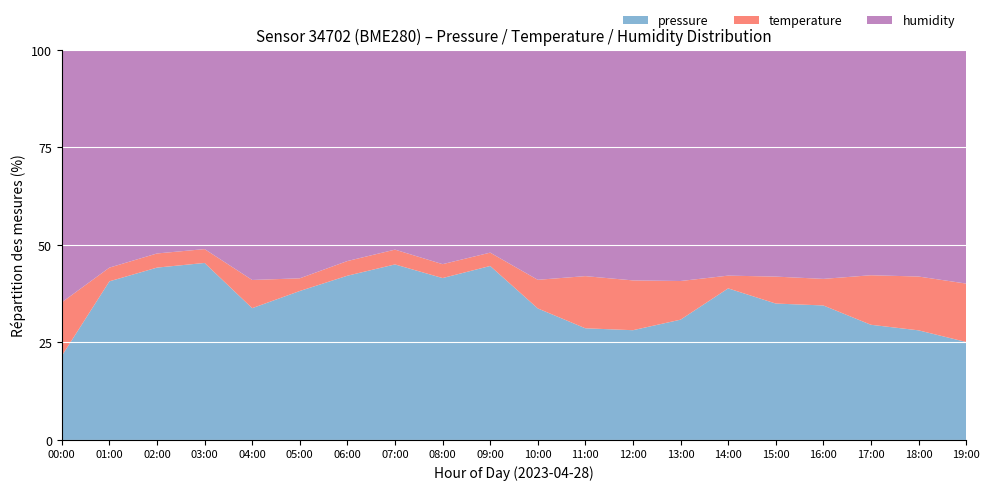

The value of pressure at 19:00 is 36.5. True or false?

False